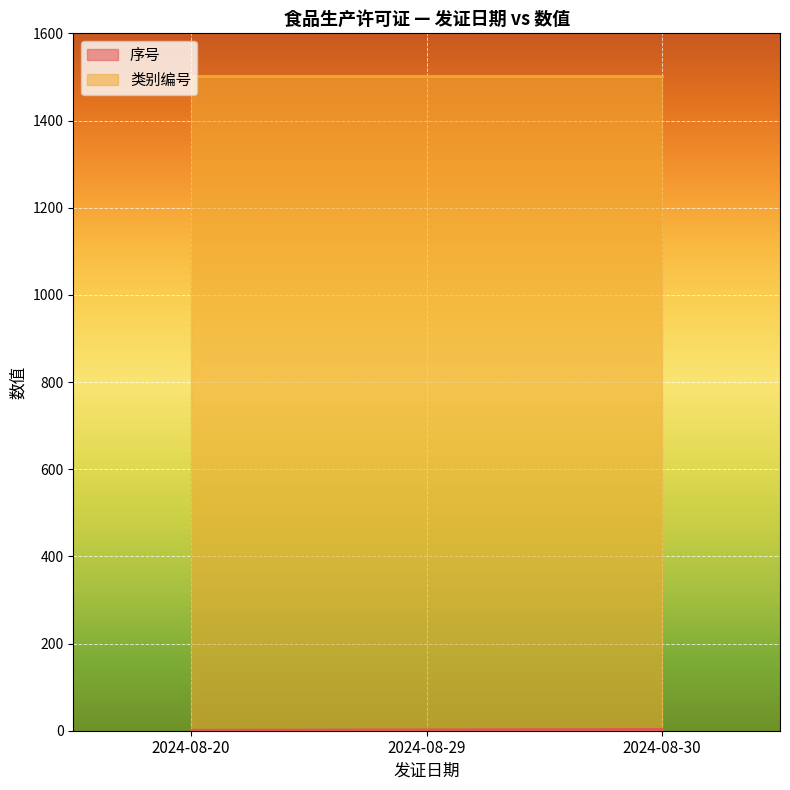

Read the value at 2024-08-29.

2